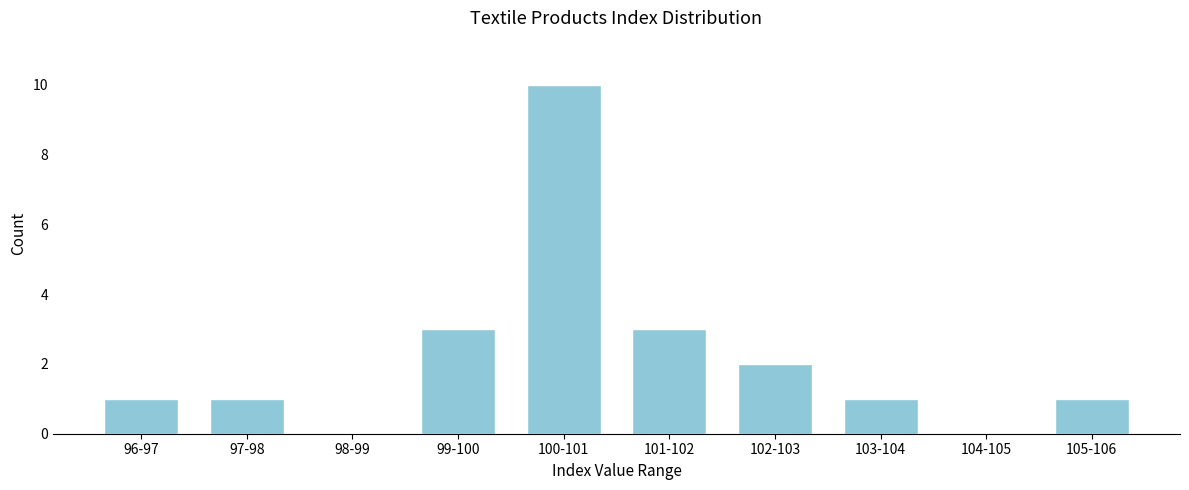

Reading right to left, what are all the values shown in this chart?

105-106=1	104-105=0	103-104=1	102-103=2	101-102=3	100-101=10	99-100=3	98-99=0	97-98=1	96-97=1